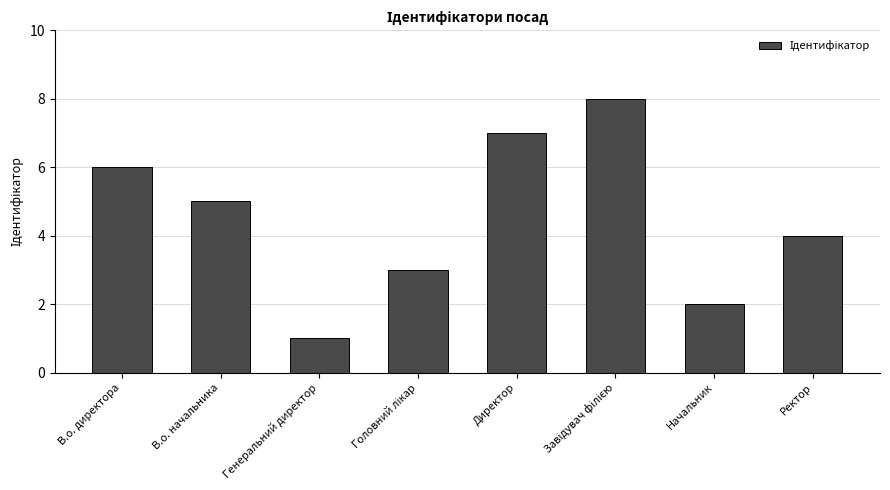

Reading left to right, extract all data points from this chart.

6	5	1	3	7	8	2	4